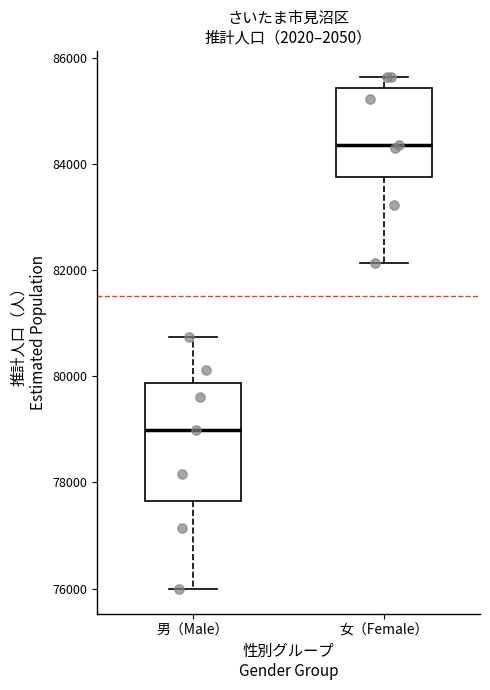

Comparing the boxes themselves (not the whiskers), which one is the tallest?

男（Male）